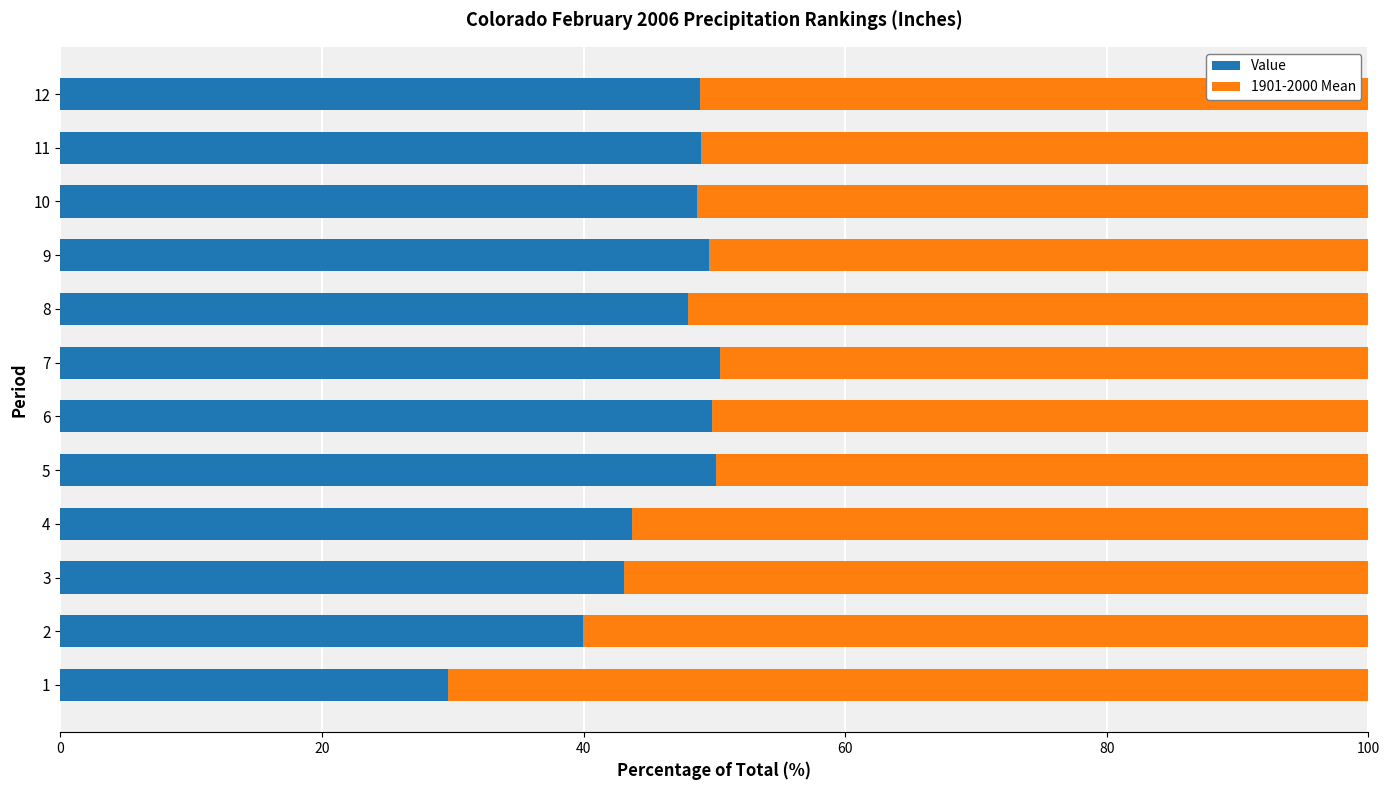

What is the total value across all series at 12?

100.0